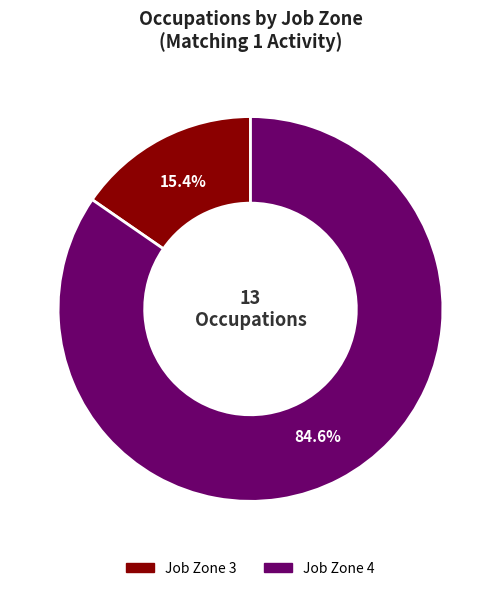

To the nearest percent, what is the average slice percentage?

50%